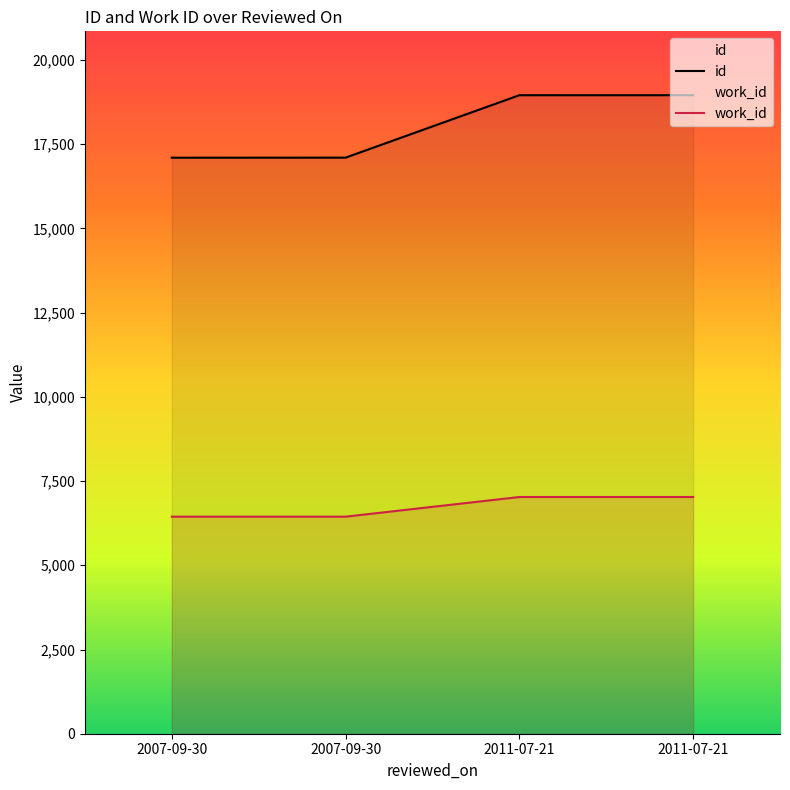

What is the difference between the maximum and minimum values in the id series?

1856